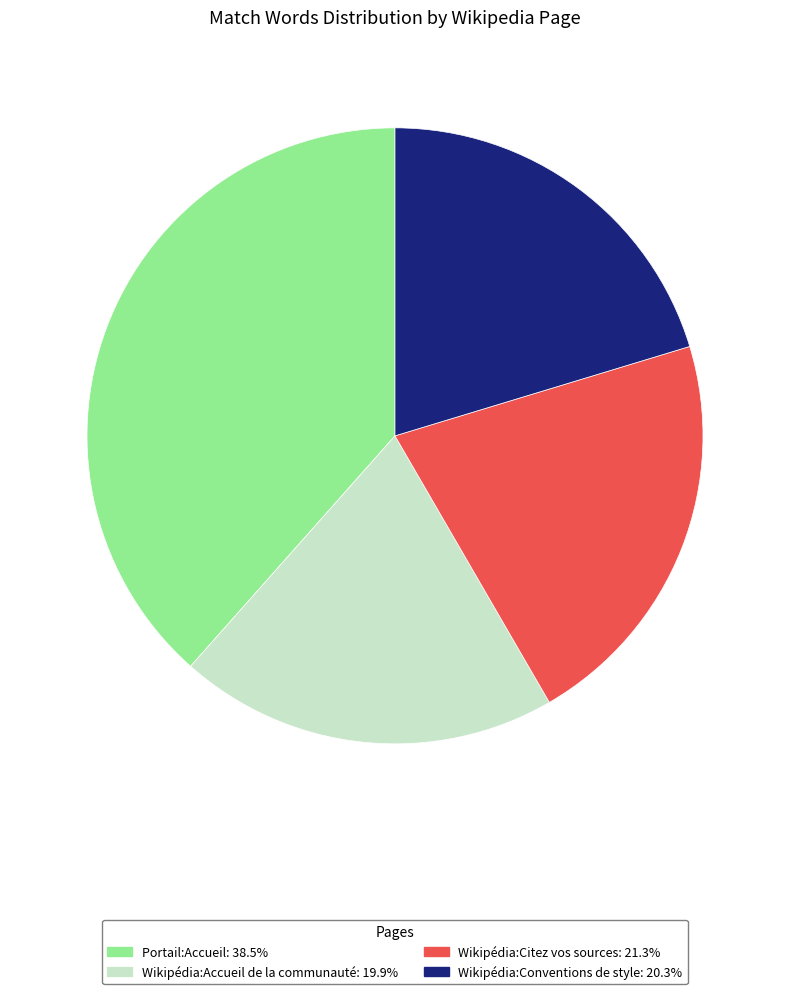

Count the number of slices in the pie.

4